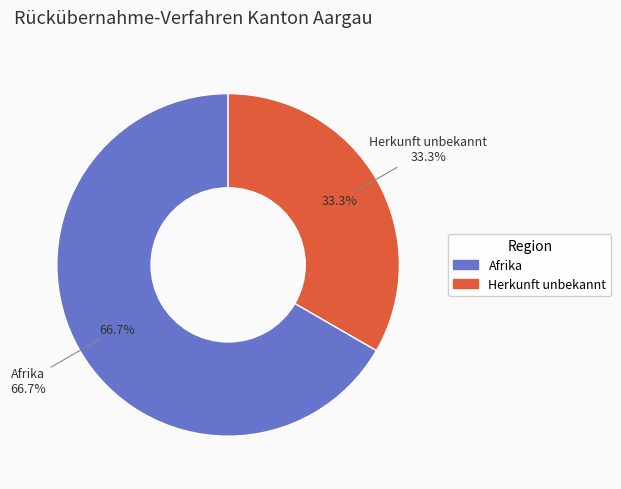

How many slices are in this pie chart?

2